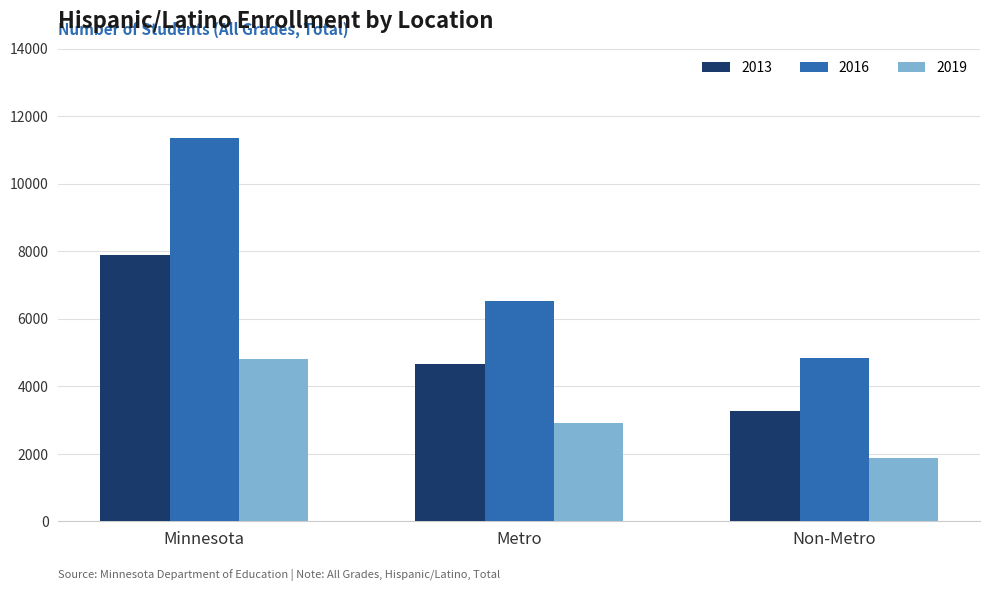

Is it true that 2013 equals 5318 at Non-Metro?

False